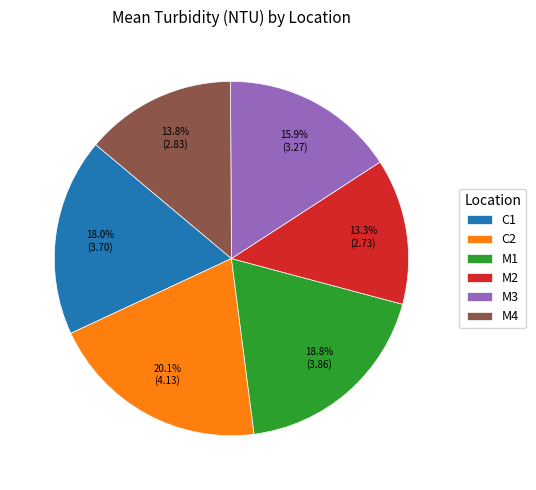

What is the largest slice in the pie chart?

C2